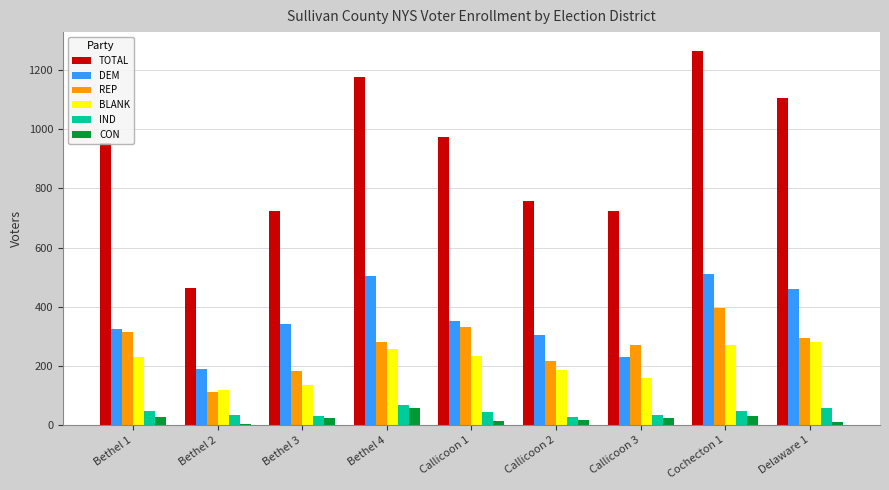

Read the IND value at Callicoon 3.

33